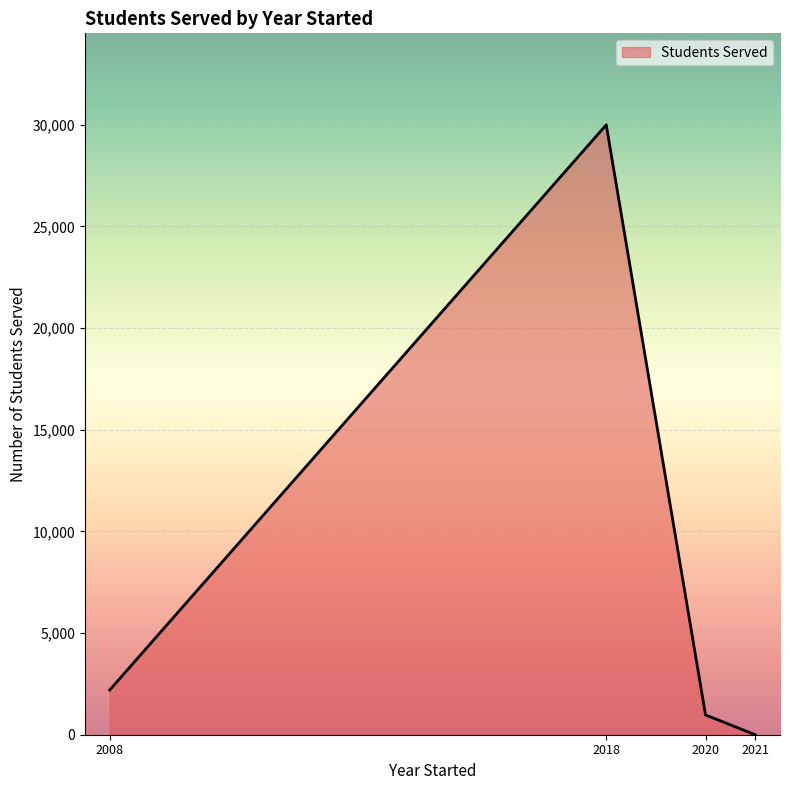

The value at 2021 is 0. True or false?

True